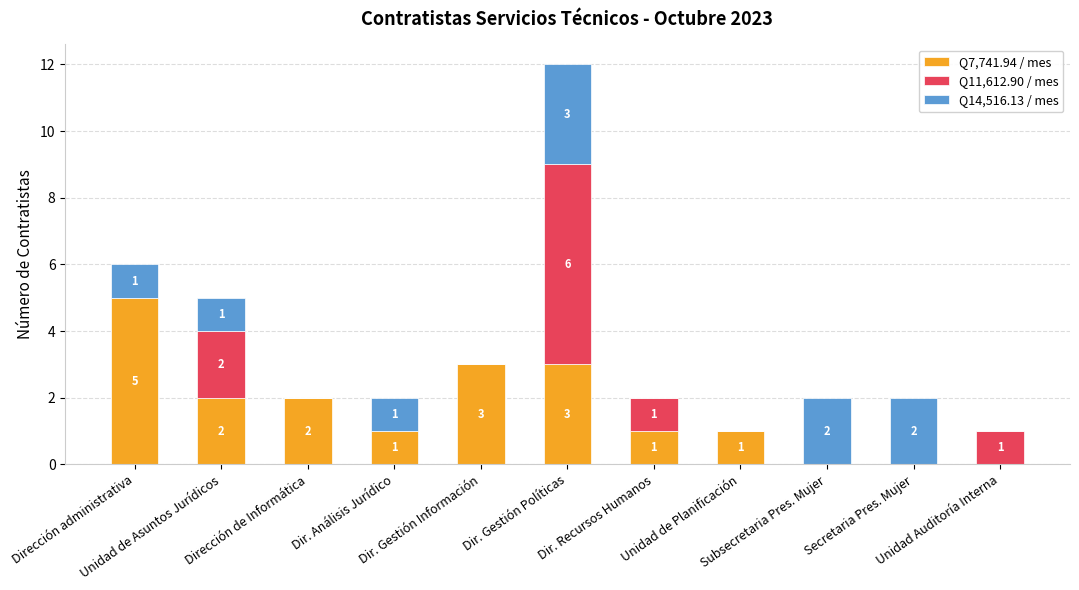

What is the maximum value for Q7,741.94 / mes?

5